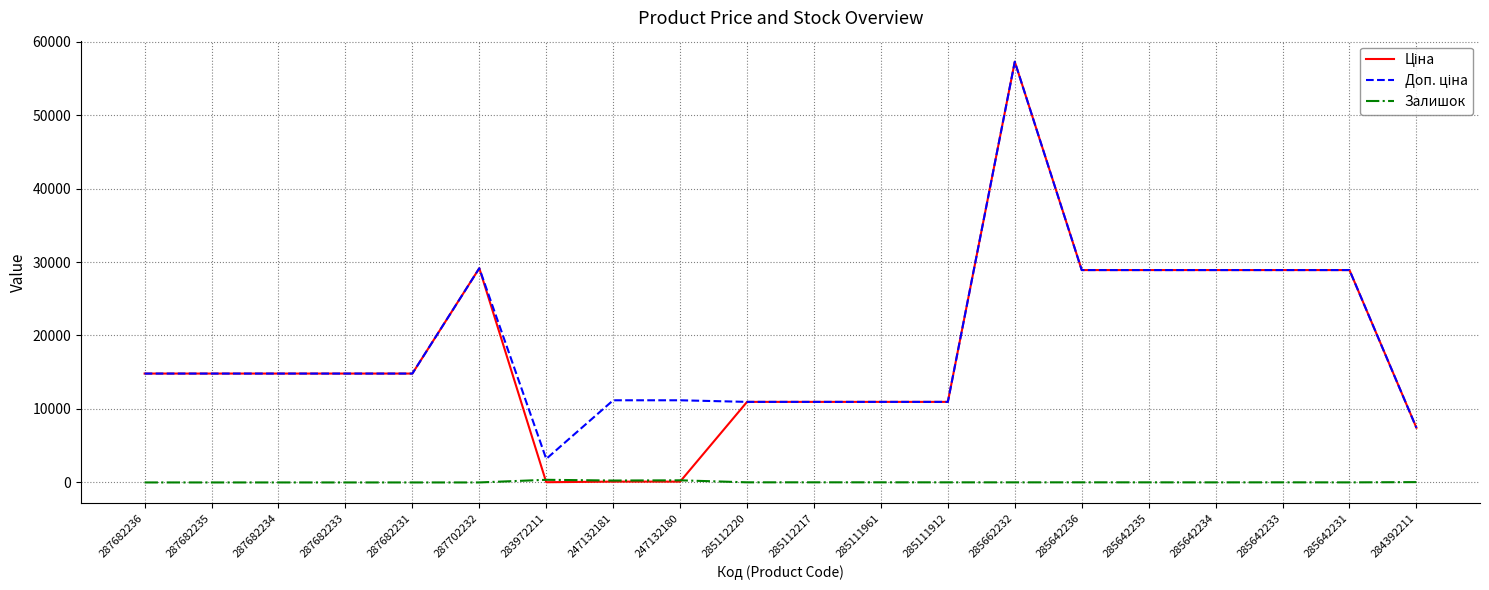

What is the maximum value shown in the chart?

57258.0